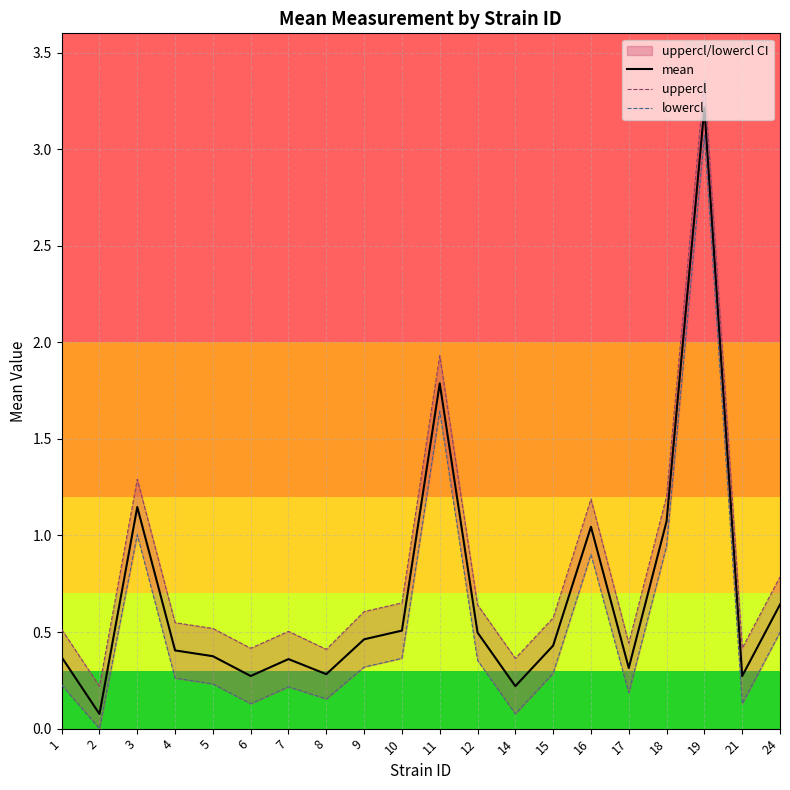

In lowercl, how many points are higher than both neighbors (excluding endpoints)?

5